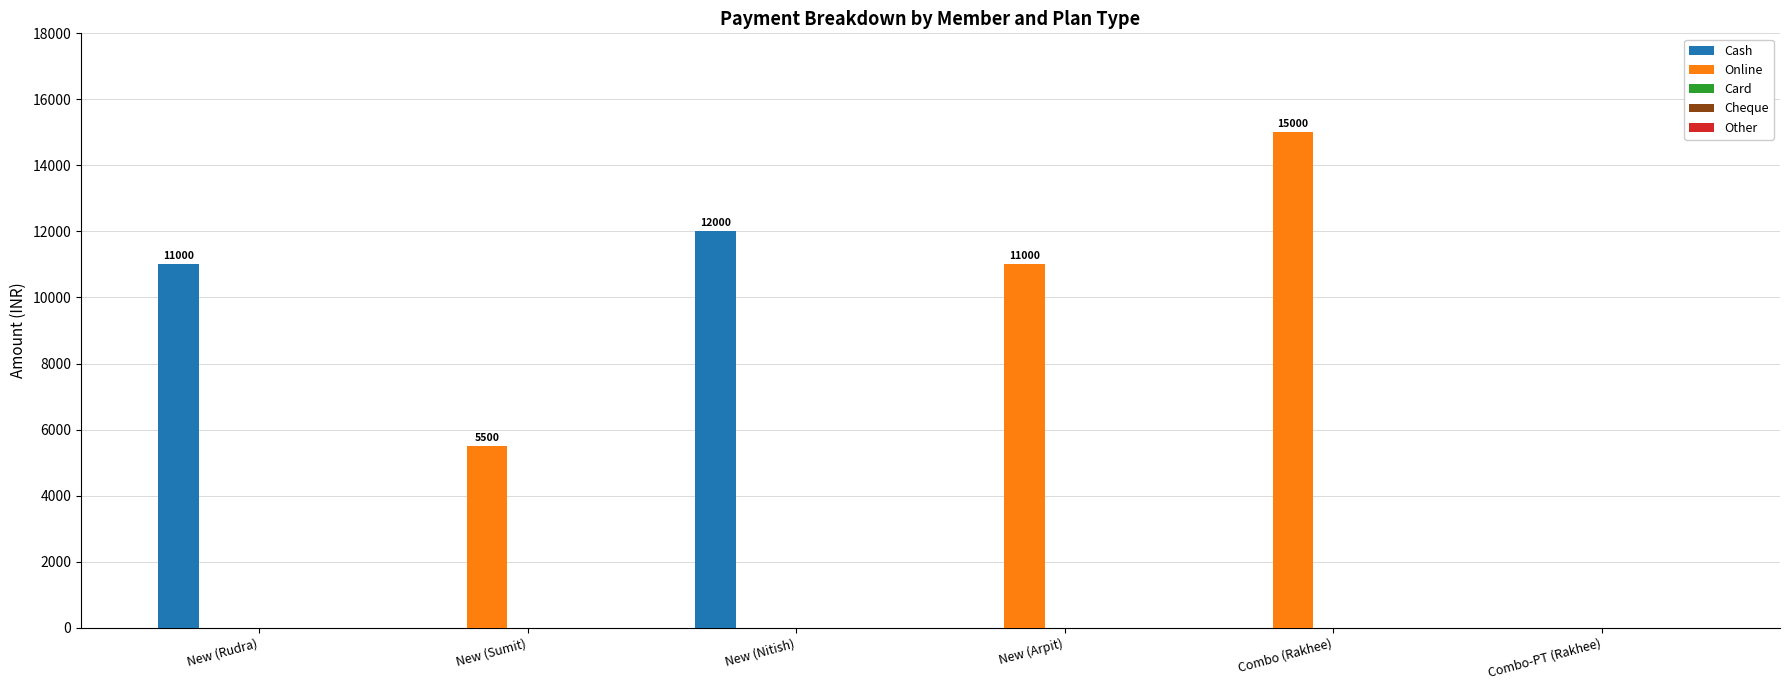

What is the total value across all series at New (Rudra)?

11000